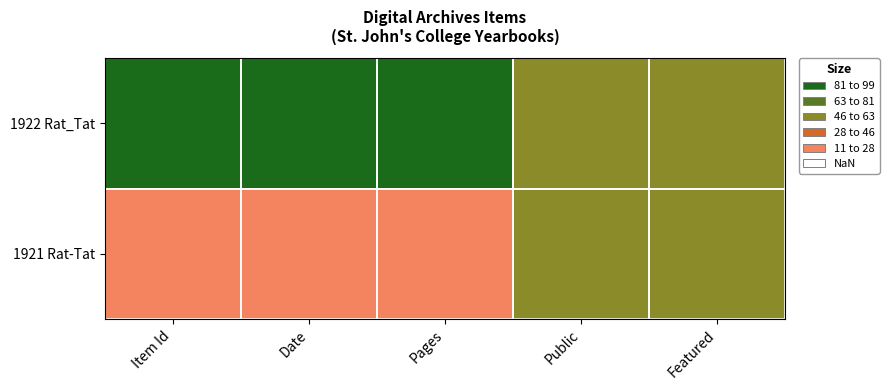

List the series in order of their overall mean, lowest first.

1921 Rat-Tat, 1922 Rat_Tat